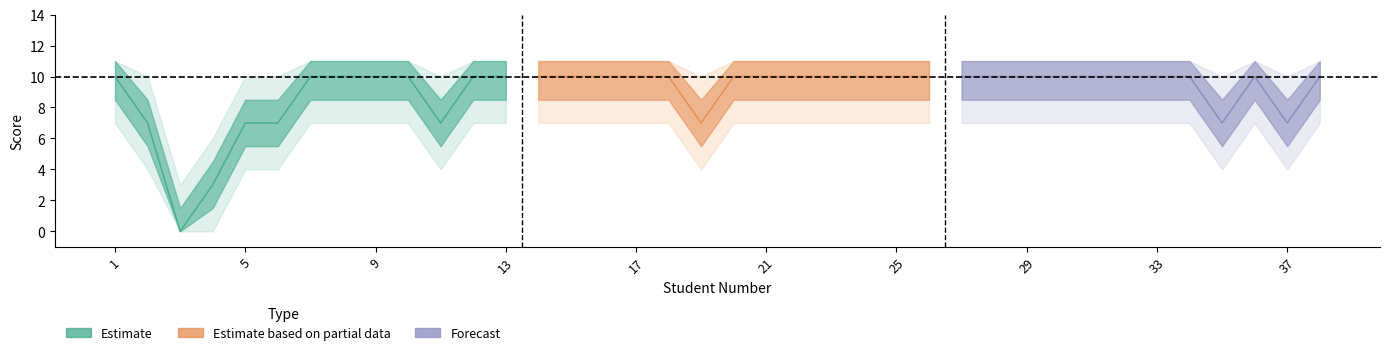

At how many categories does at least one series exceed 2?

37